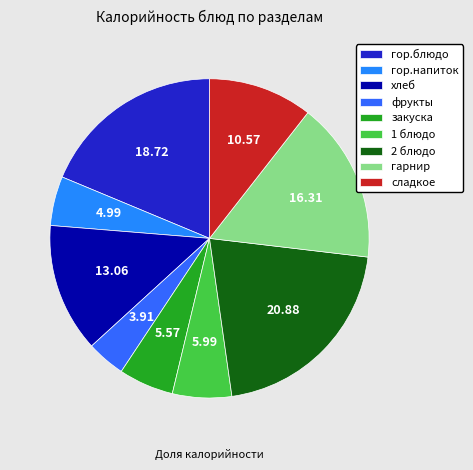

Count the number of slices in the pie.

9